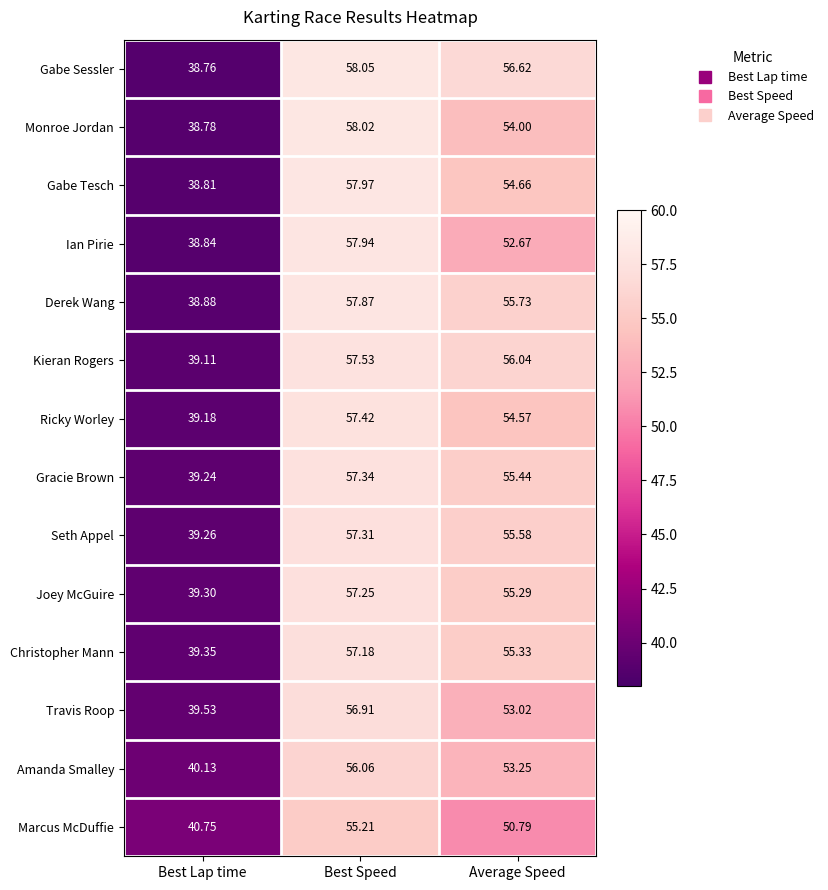

At Best Speed, list the series in order from largest to smallest.

Gabe Sessler, Monroe Jordan, Gabe Tesch, Ian Pirie, Derek Wang, Kieran Rogers, Ricky Worley, Gracie Brown, Seth Appel, Joey McGuire, Christopher Mann, Travis Roop, Amanda Smalley, Marcus McDuffie